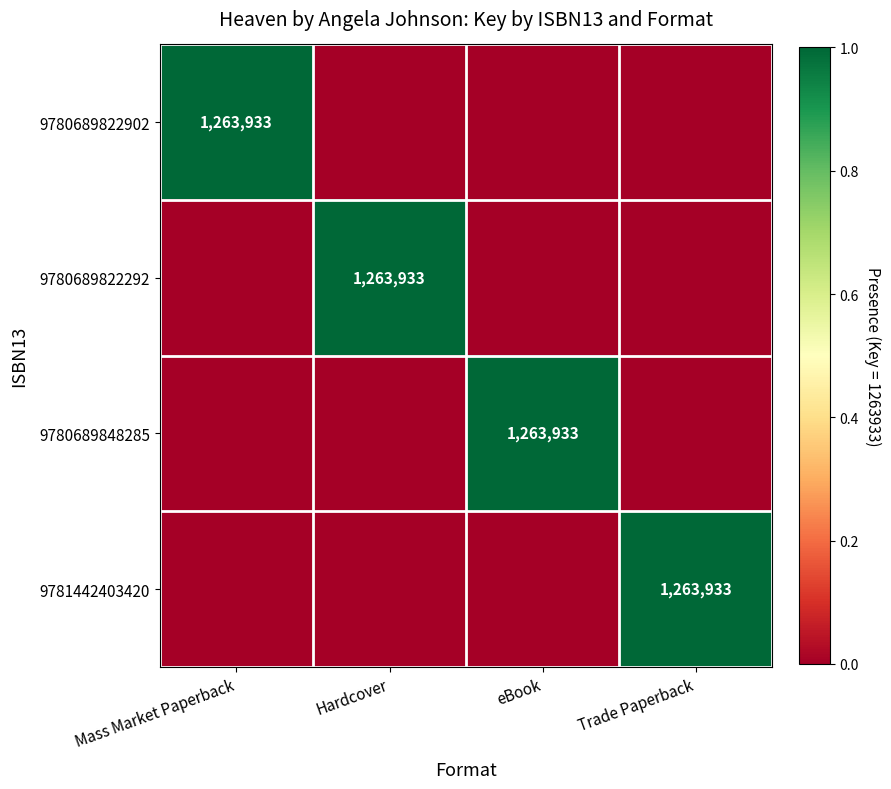

The 9781442403420 series shows 1903979 at Trade Paperback. True or false?

False